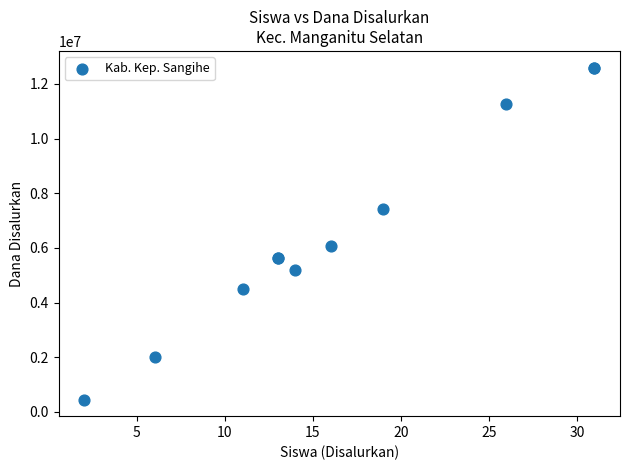

What Y value in the scatter plot is closest to 6525000?

6075000